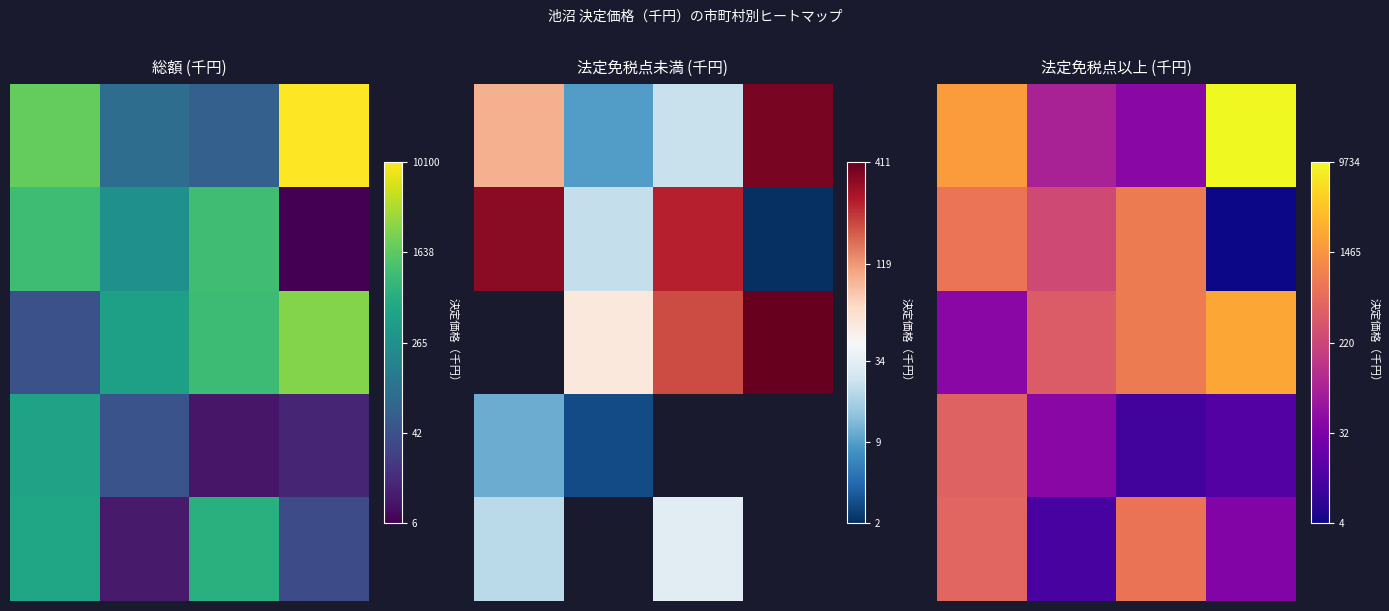

Which category has the highest value across all series?

3